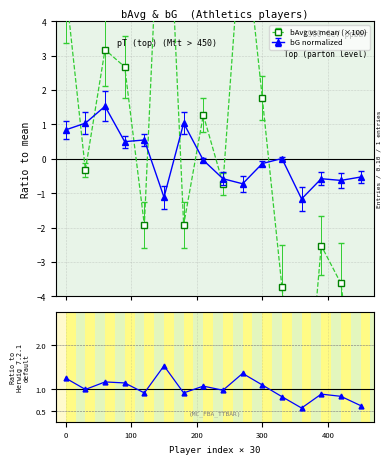

True or false: the data has more than 2 interior local peaks.

True